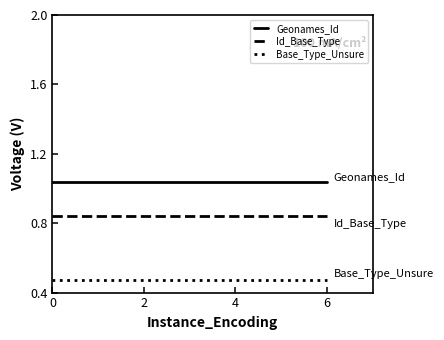

List the series in order of their overall mean, lowest first.

Base_Type_Unsure, Id_Base_Type, Geonames_Id